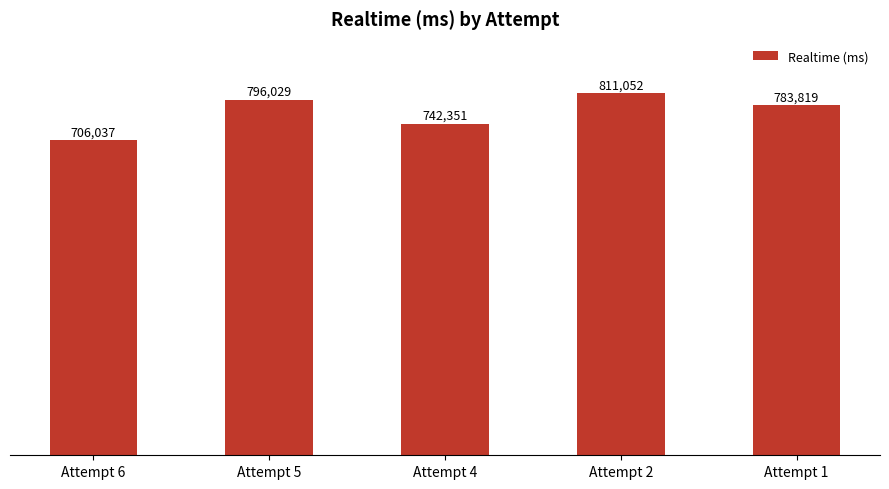

At which category does the chart reach its peak across all series?

Attempt 2